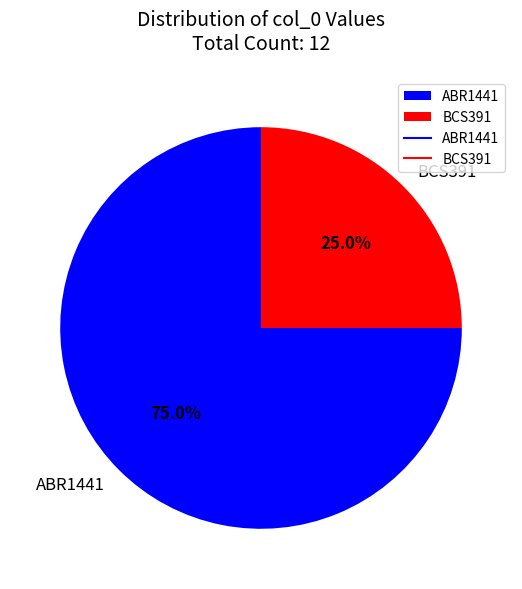

What is the majority slice?

ABR1441